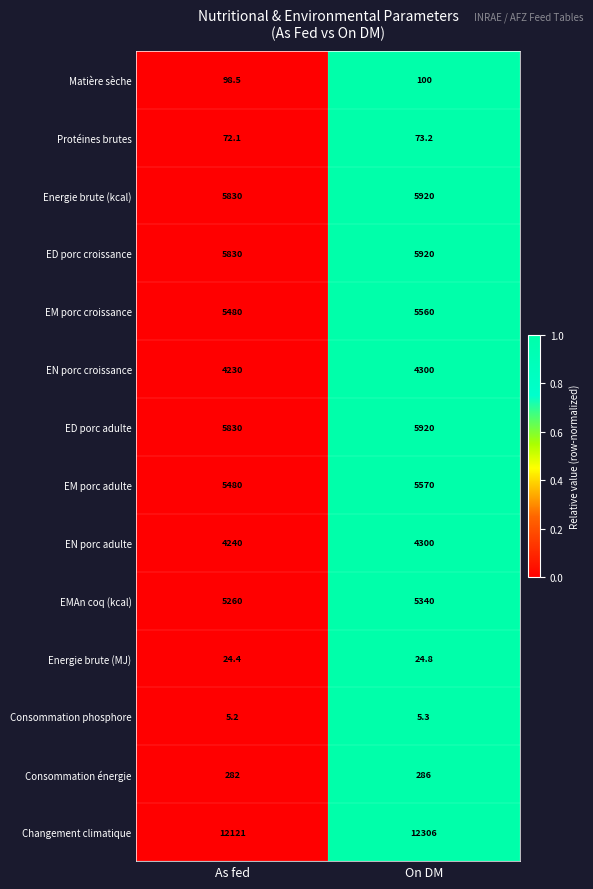

List the labels in order of EN porc adulte value, largest first.

On DM, As fed